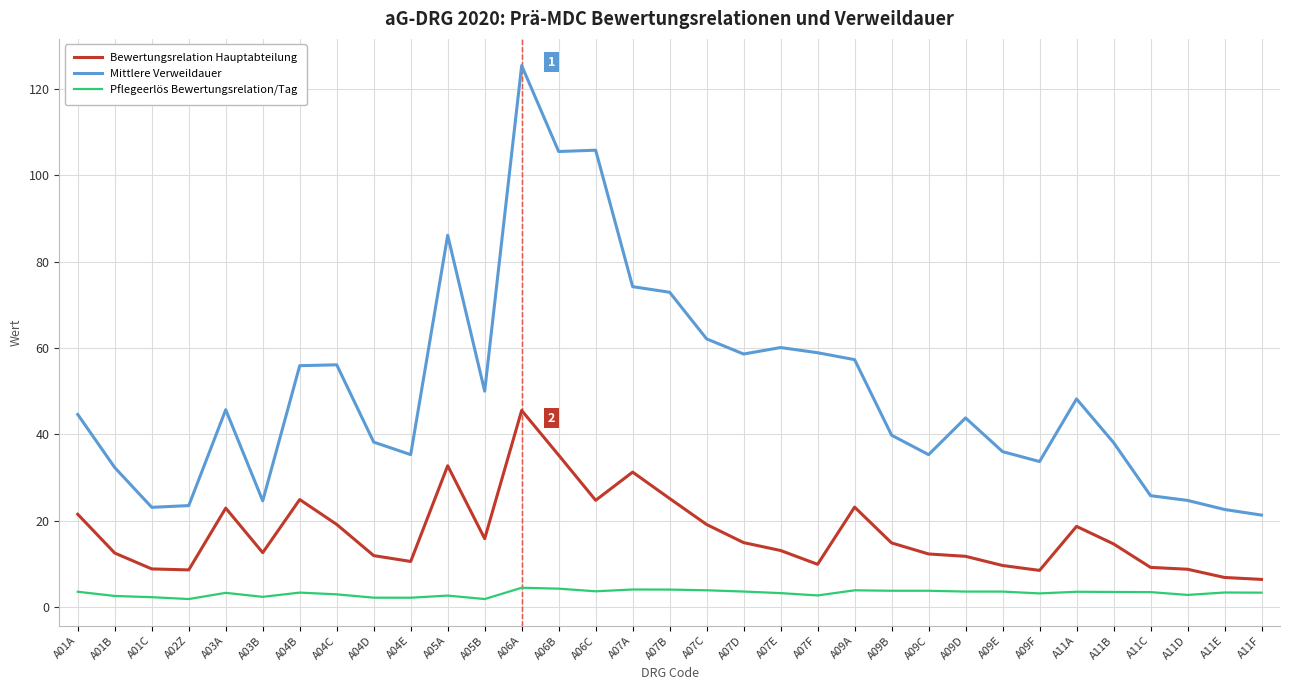

Where does the Bewertungsrelation Hauptabteilung series first go above 14?

A01A